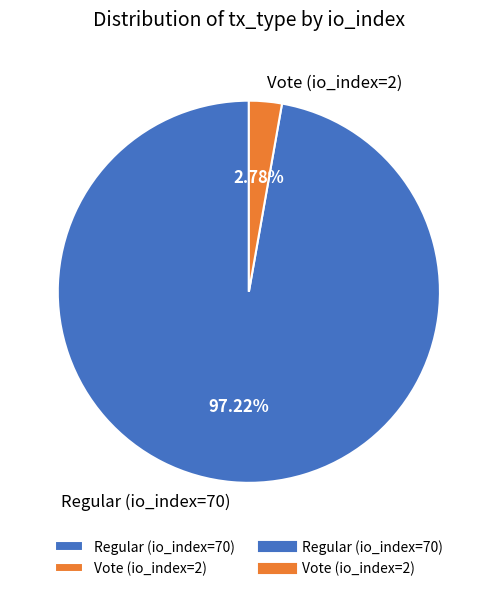

Count the number of slices in the pie.

2